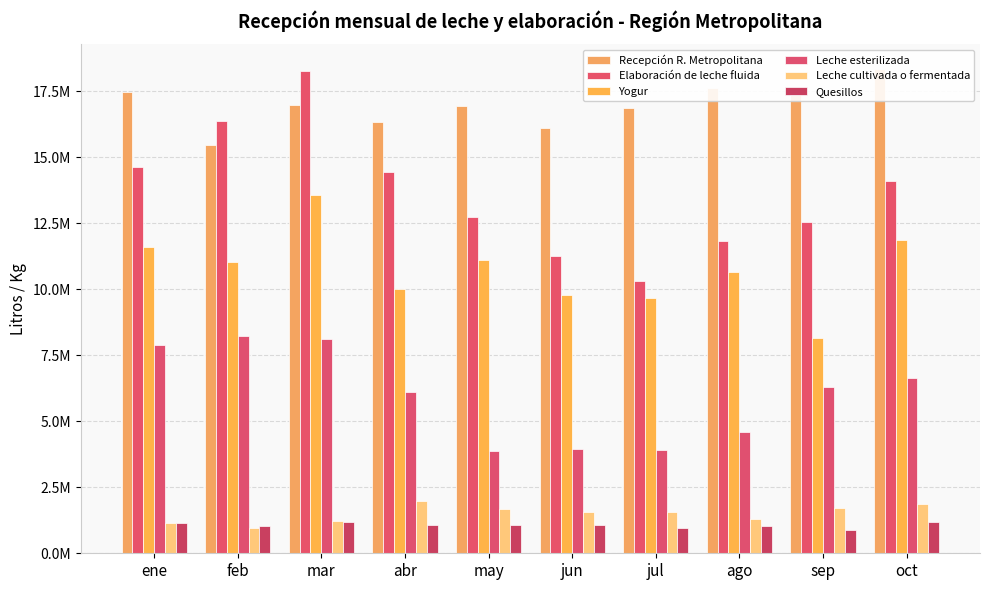

Which series has the largest total across all categories?

Recepción R. Metropolitana